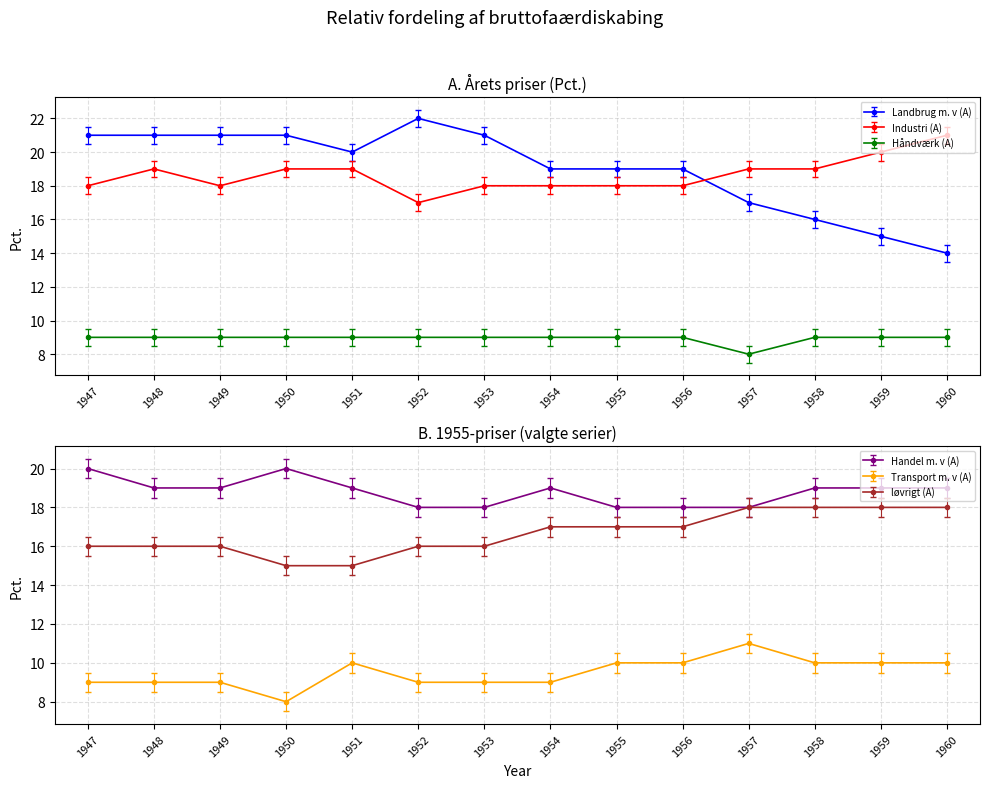

At which category is the sum across all series the highest?

1947